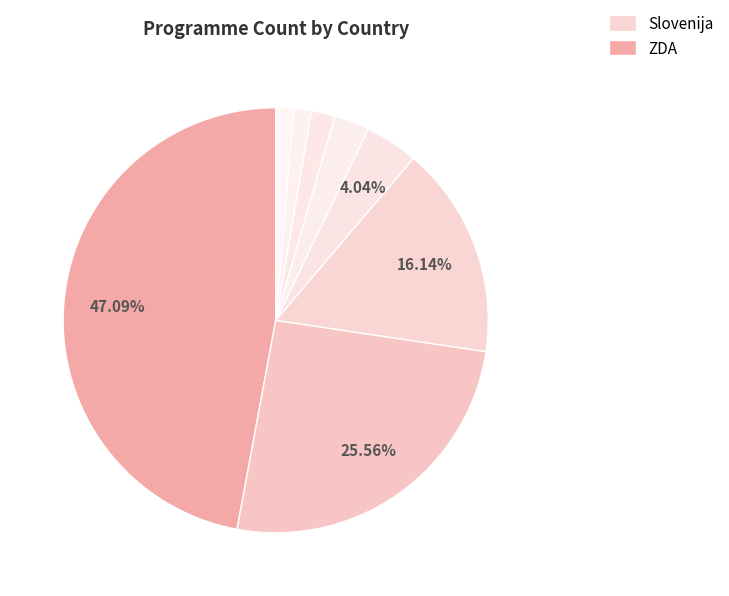

Count the number of slices in the pie.

8